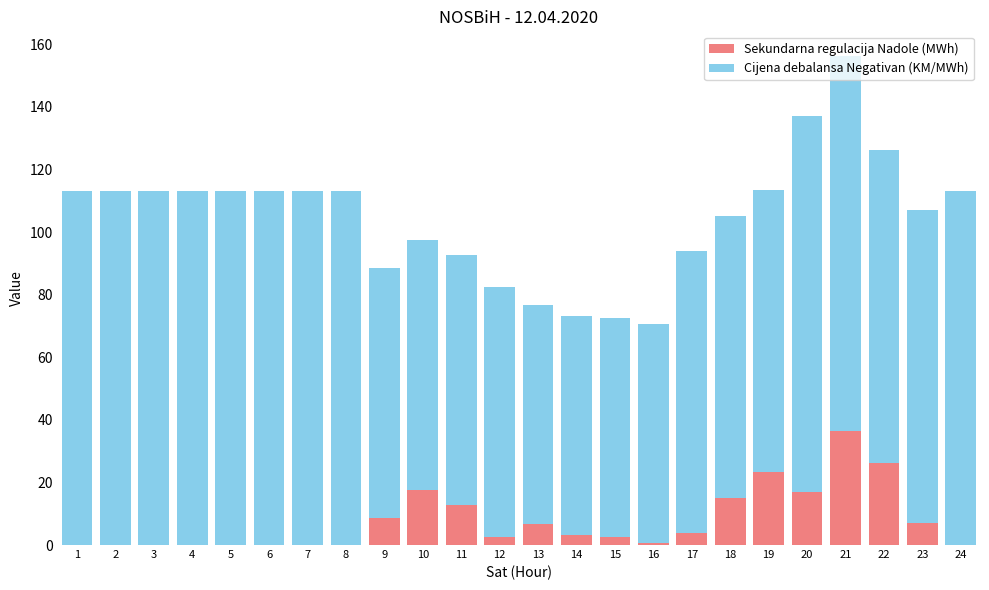

What is the difference between the Sekundarna regulacija Nadole (MWh) values at 17 and 3?

3.9